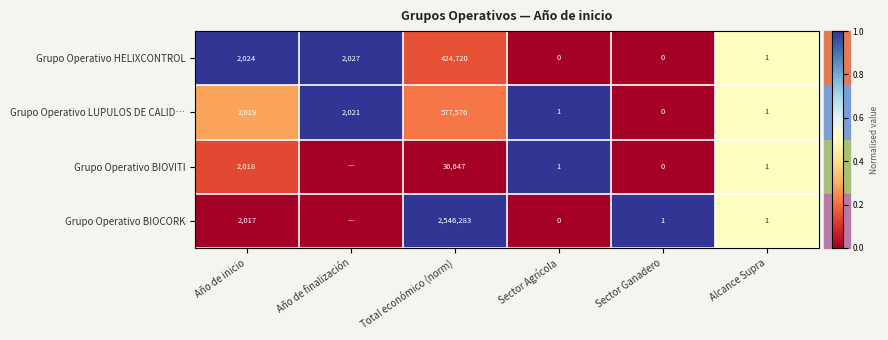

Which has a higher value, Sector Ganadero or Alcance Supra?

Alcance Supra